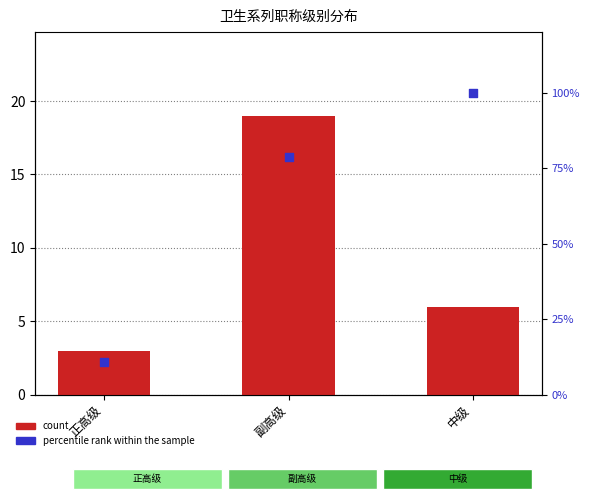

Which series contains the lowest Y value?

count